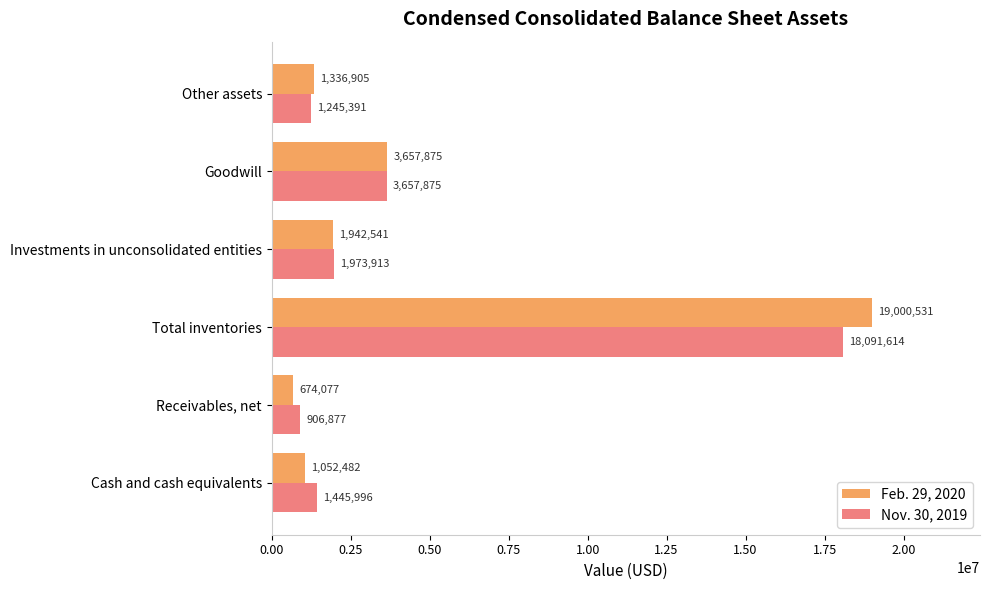

Which series has the widest spread of values?

Feb. 29, 2020